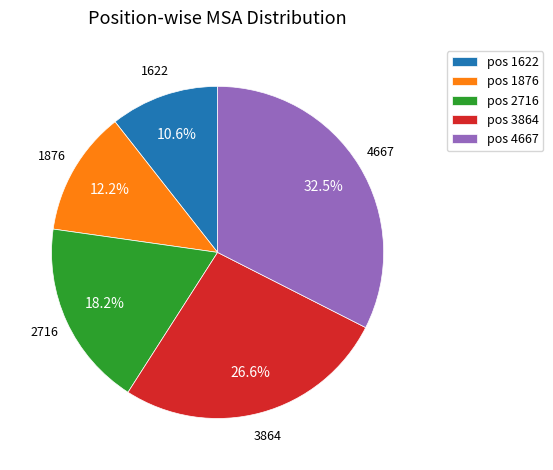

Combined, do pos 2716 and pos 1622 account for over 50%?

No